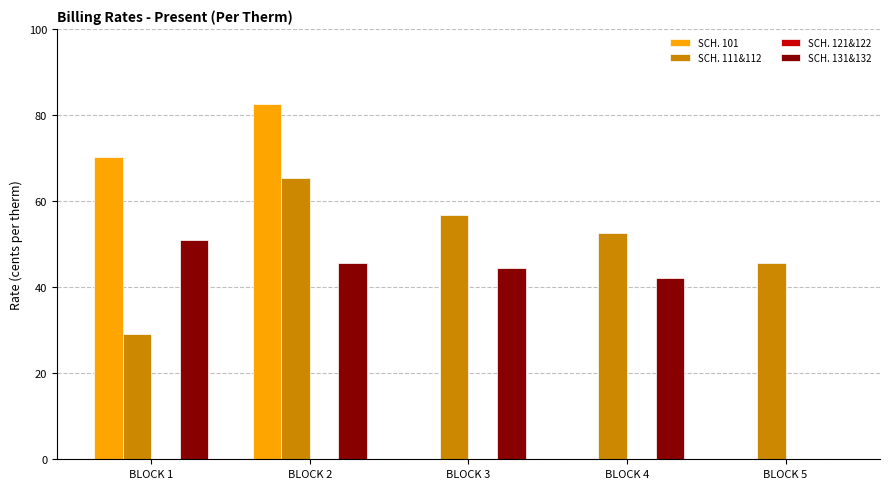

Which series has the largest range (max minus min)?

SCH. 101